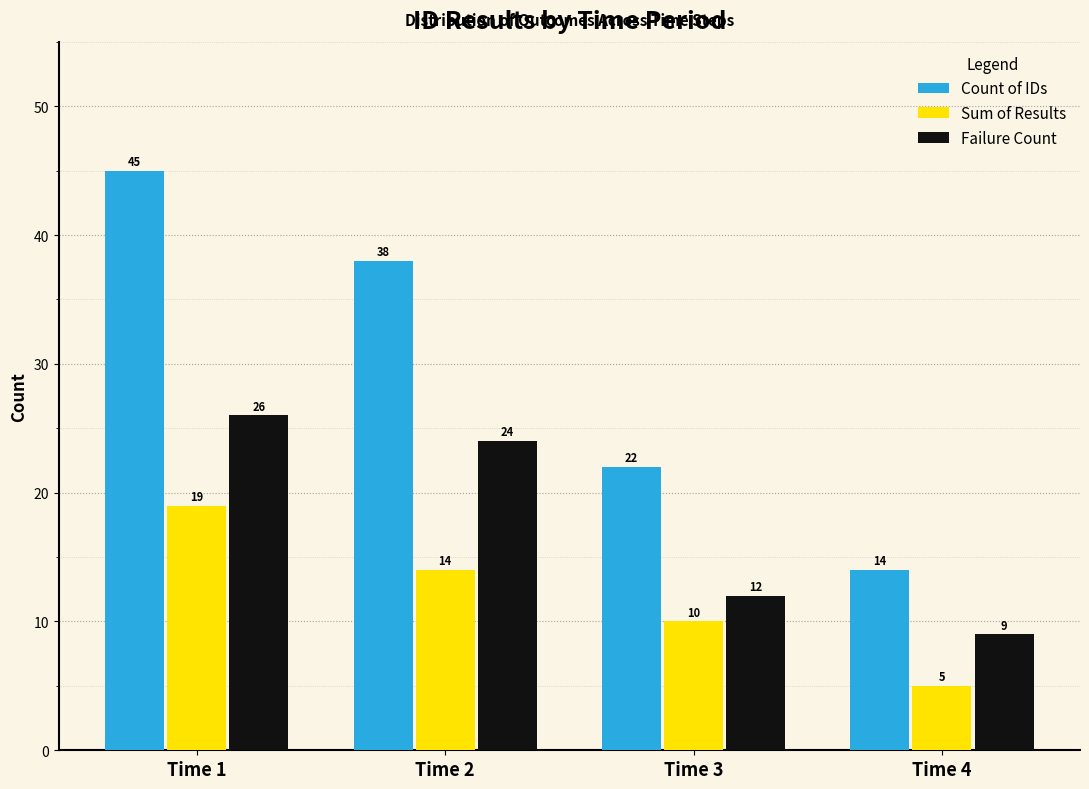

True or false: Sum of Results has a value of 19 at Time 1.

True